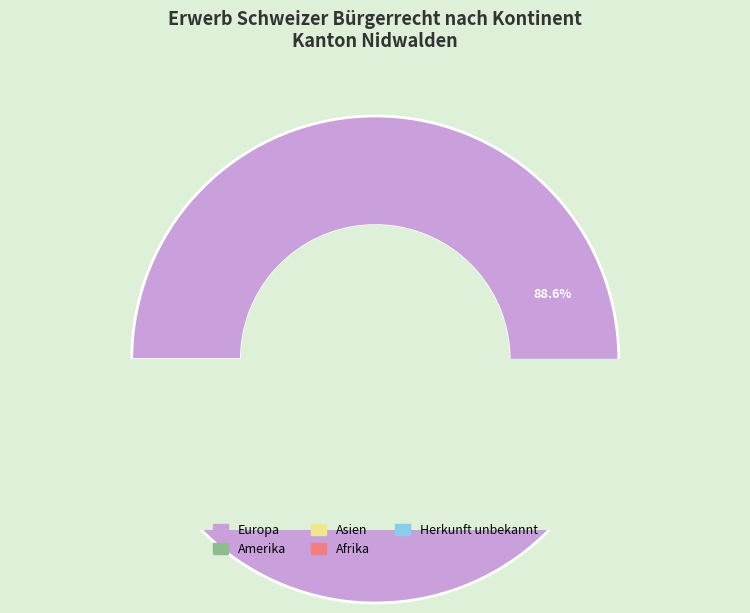

To the nearest percent, what is the difference between the Herkunft unbekannt and Amerika slice percentages?

2%